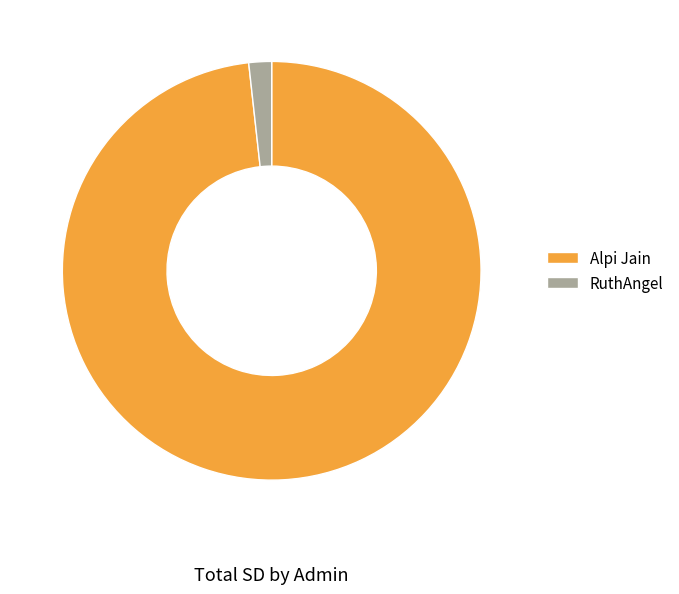

Which has a higher value, Alpi Jain or RuthAngel?

Alpi Jain